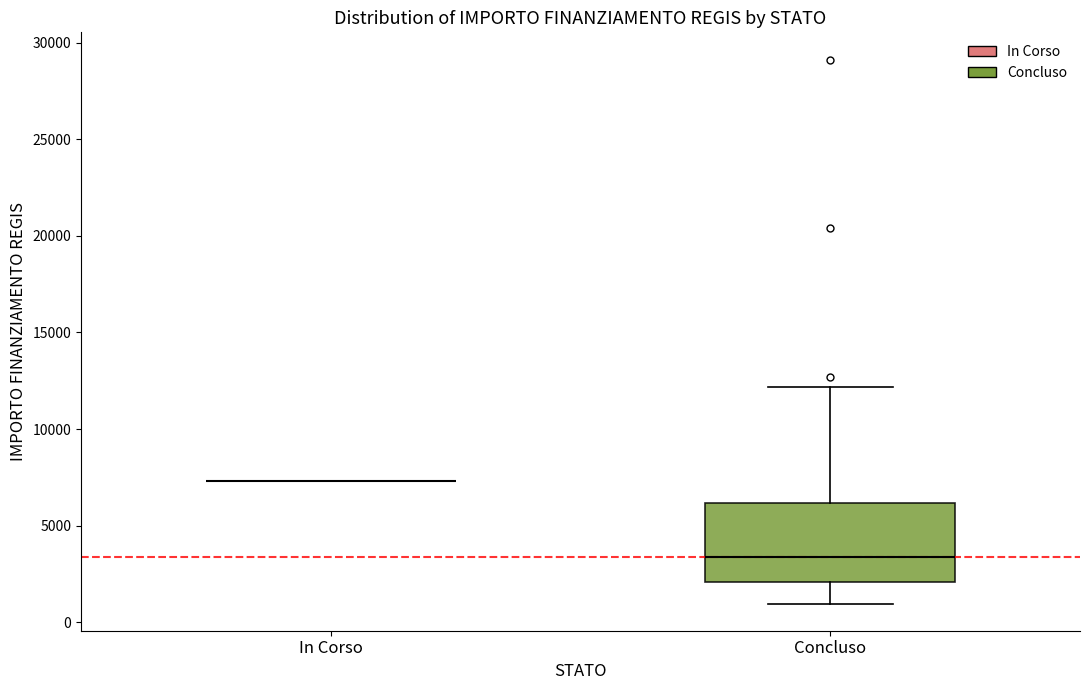

Comparing the boxes themselves (not the whiskers), which one is the tallest?

Concluso